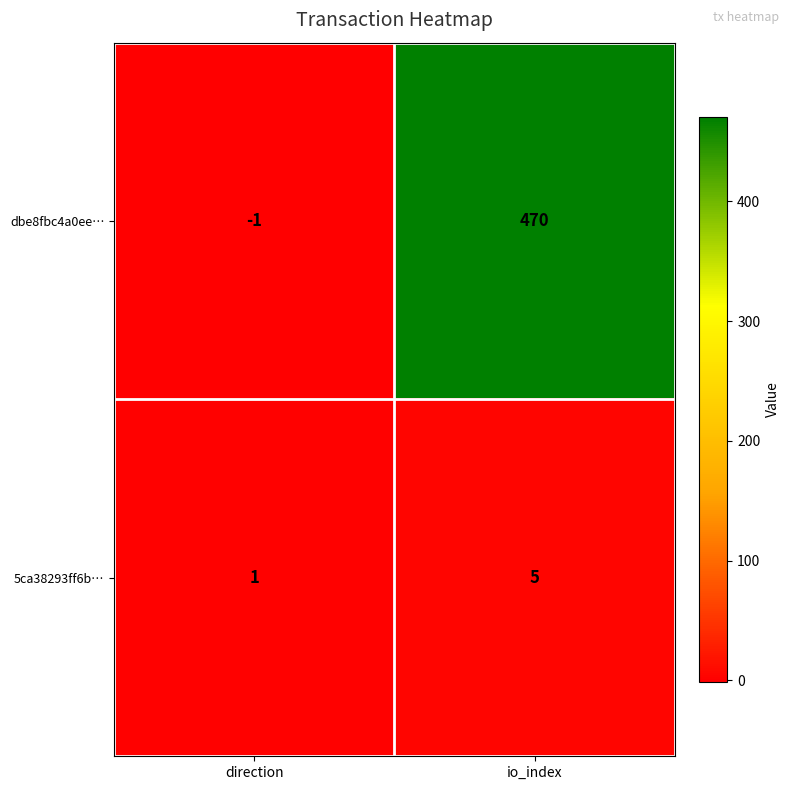

Rank the series at direction from highest to lowest value.

5ca38293ff6b…, dbe8fbc4a0ee…